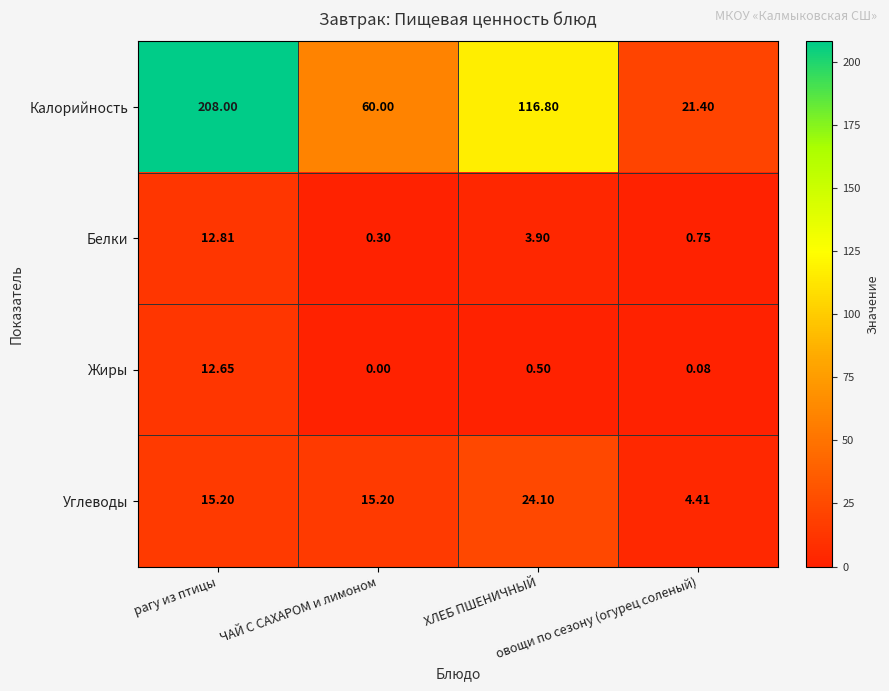

Which label corresponds to the largest value in the chart?

рагу из птицы